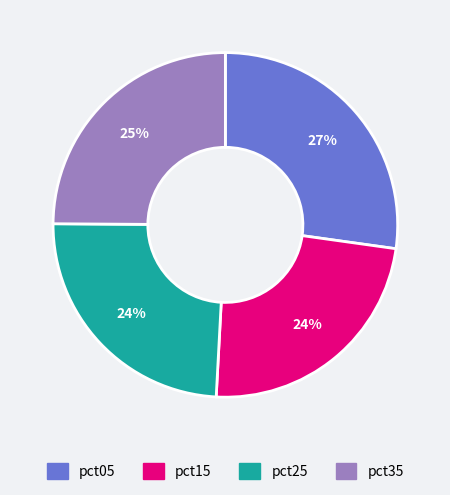

Does any single category account for the majority?

No